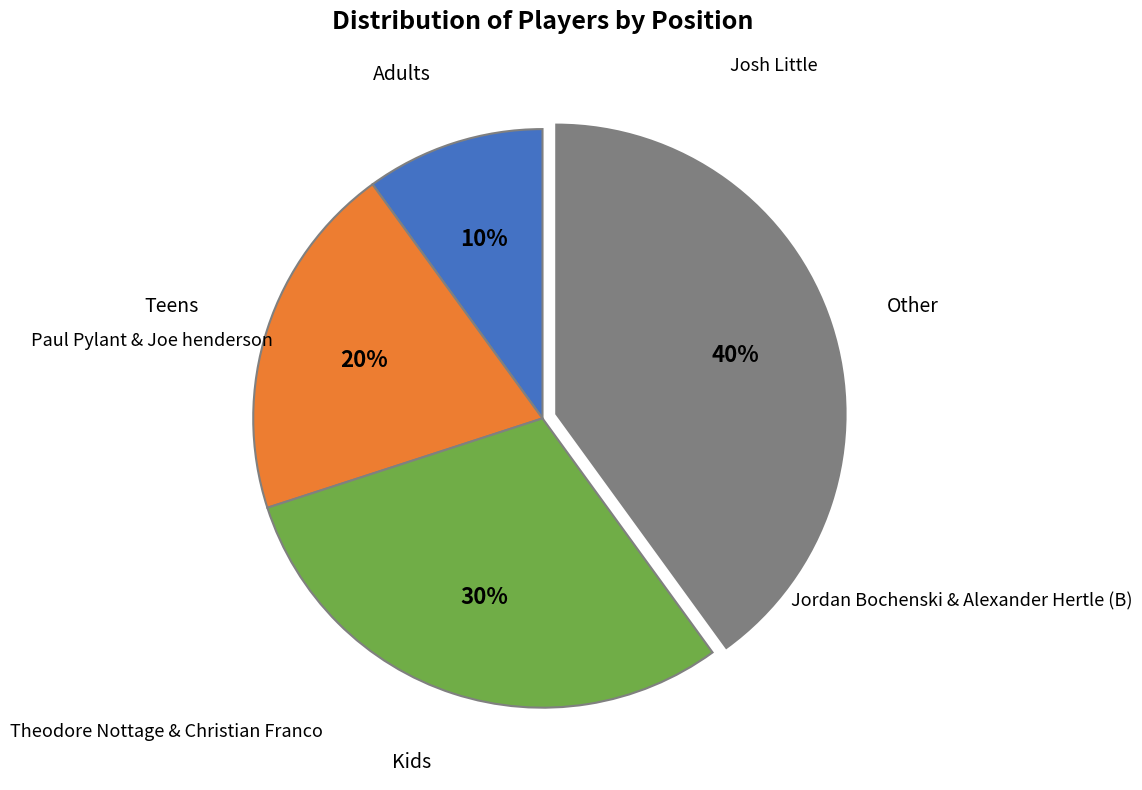

Is there any slice that represents more than half of the pie?

No